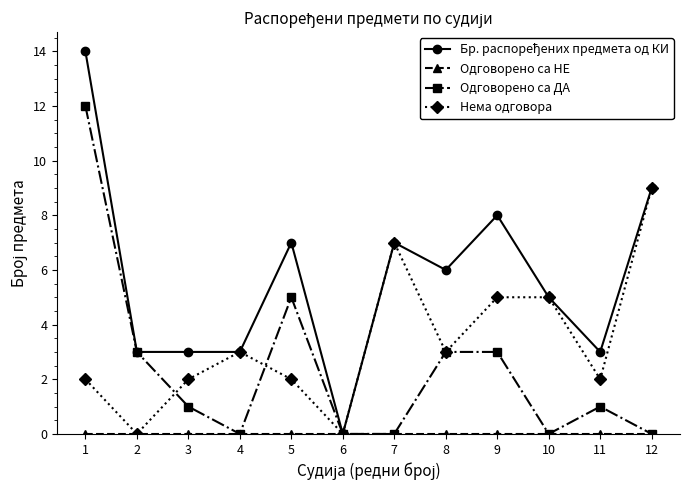

What is the value of the Нема одговора point at the 11th from the left?

2